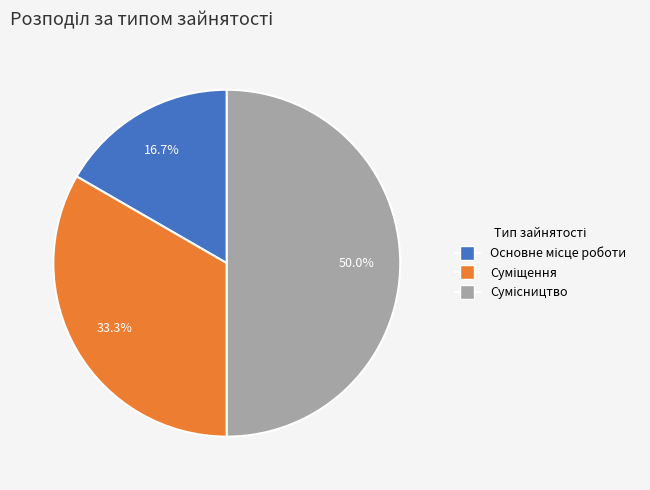

What percentage do Суміщення and Основне місце роботи together represent?

50.0%